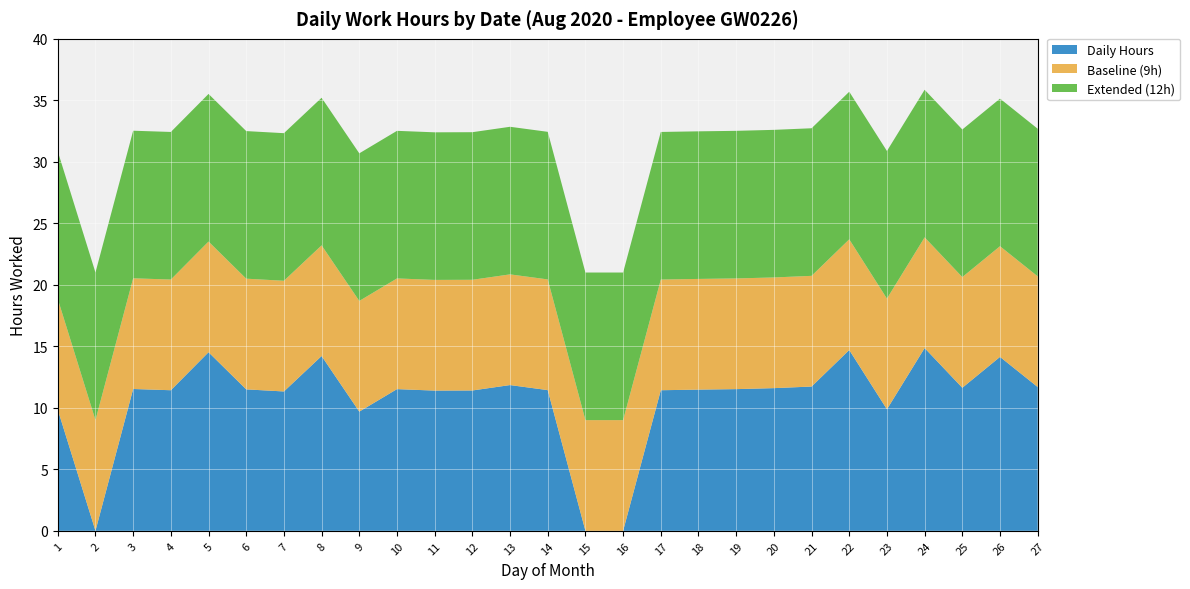

Reading right to left, transcribe all the data shown in this chart.

Daily Hours: 27=11.7	26=14.1	25=11.6	24=14.9	23=9.9	22=14.7	21=11.7	20=11.6	19=11.5	18=11.5	17=11.4	16=0.0	15=0.0	14=11.4	13=11.8	12=11.4	11=11.4	10=11.5	9=9.7	8=14.2	7=11.3	6=11.5	5=14.5	4=11.4	3=11.5	2=0.0	1=9.8
Baseline (9h): 27=9.0	26=9.0	25=9.0	24=9.0	23=9.0	22=9.0	21=9.0	20=9.0	19=9.0	18=9.0	17=9.0	16=9.0	15=9.0	14=9.0	13=9.0	12=9.0	11=9.0	10=9.0	9=9.0	8=9.0	7=9.0	6=9.0	5=9.0	4=9.0	3=9.0	2=9.0	1=9.0
Extended (12h): 27=12.0	26=12.0	25=12.0	24=12.0	23=12.0	22=12.0	21=12.0	20=12.0	19=12.0	18=12.0	17=12.0	16=12.0	15=12.0	14=12.0	13=12.0	12=12.0	11=12.0	10=12.0	9=12.0	8=12.0	7=12.0	6=12.0	5=12.0	4=12.0	3=12.0	2=12.0	1=12.0